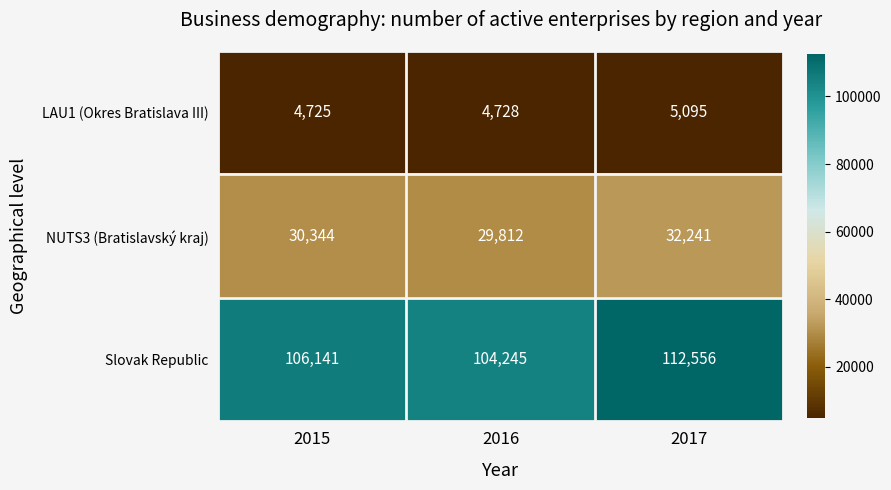

Which series changed the most between 2015 and 2017?

Slovak Republic